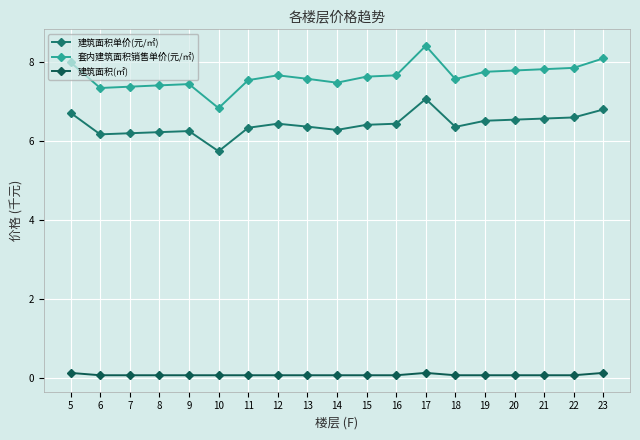

What is the difference between the highest and lowest values at 8?

7.4